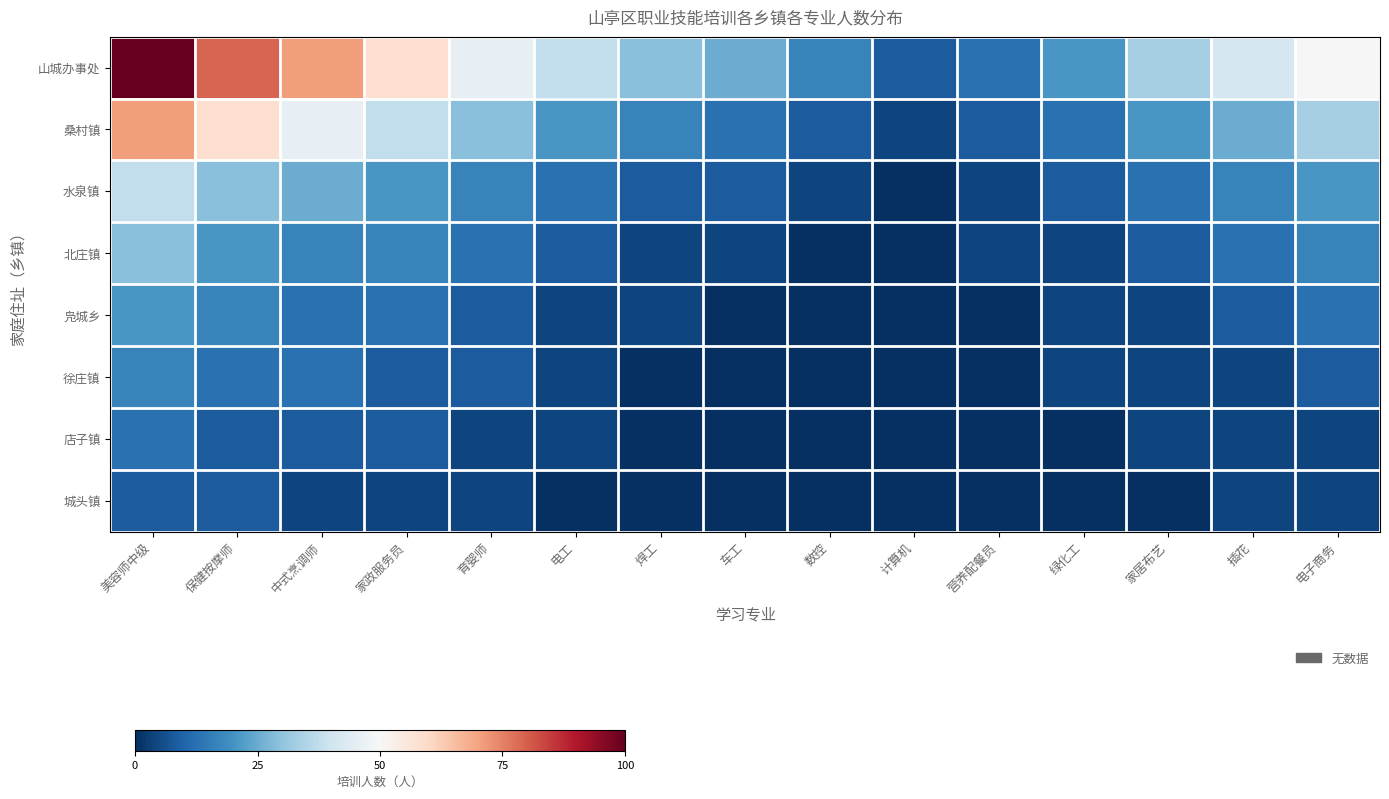

Which has a higher value, 绿化工 or 电工?

电工